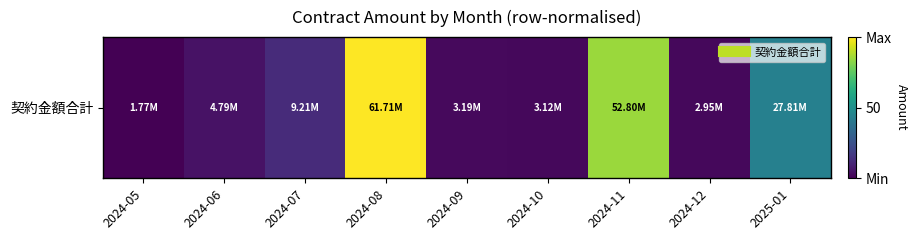

What is the change in value from 2024-09 to 2024-11?

+82.8